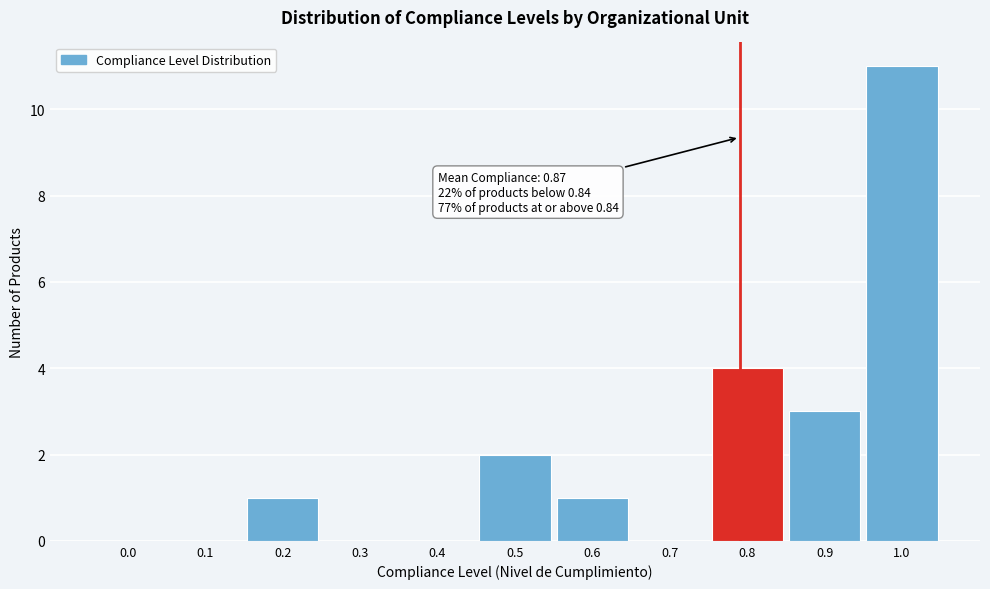

Reading right to left, extract all data points from this chart.

1.0=11	0.9=3	0.8=4	0.7=0	0.6=1	0.5=2	0.4=0	0.3=0	0.2=1	0.1=0	0.0=0